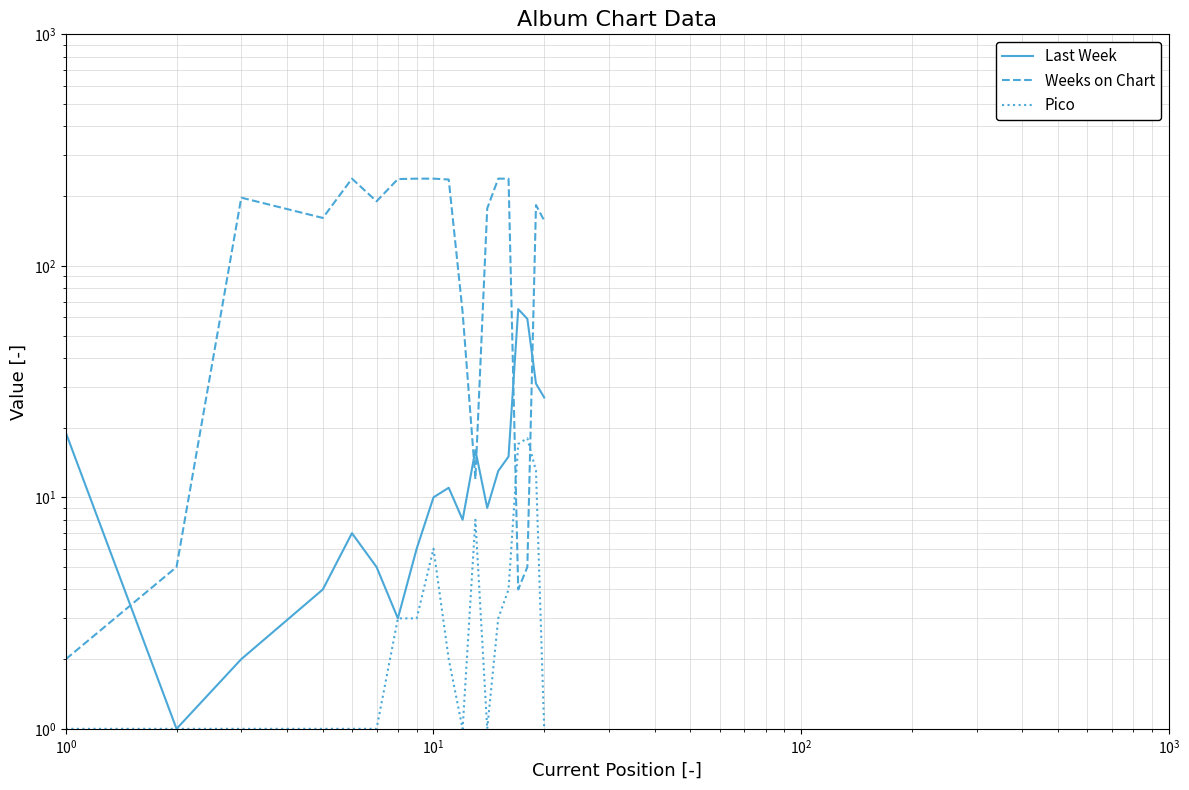

The value of Last Week at 10 is 12. True or false?

False